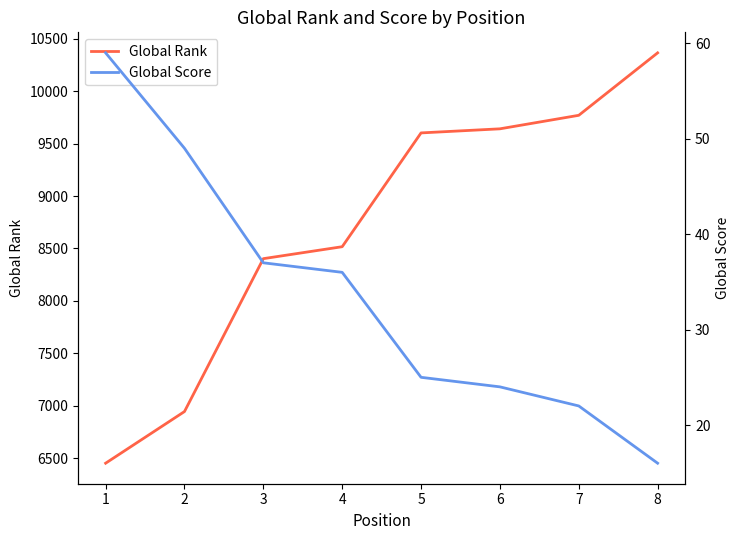

True or false: Global Rank and Global Score intersect in this chart.

False